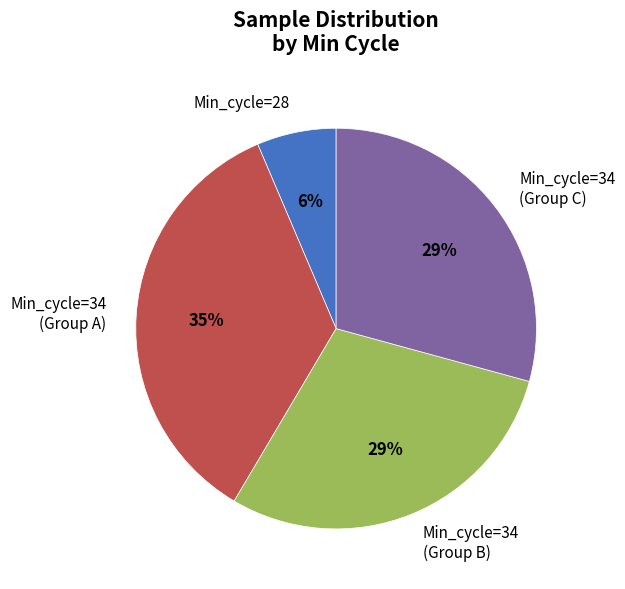

To the nearest percent, what portion does Min_cycle=34 (Group C) represent?

29%